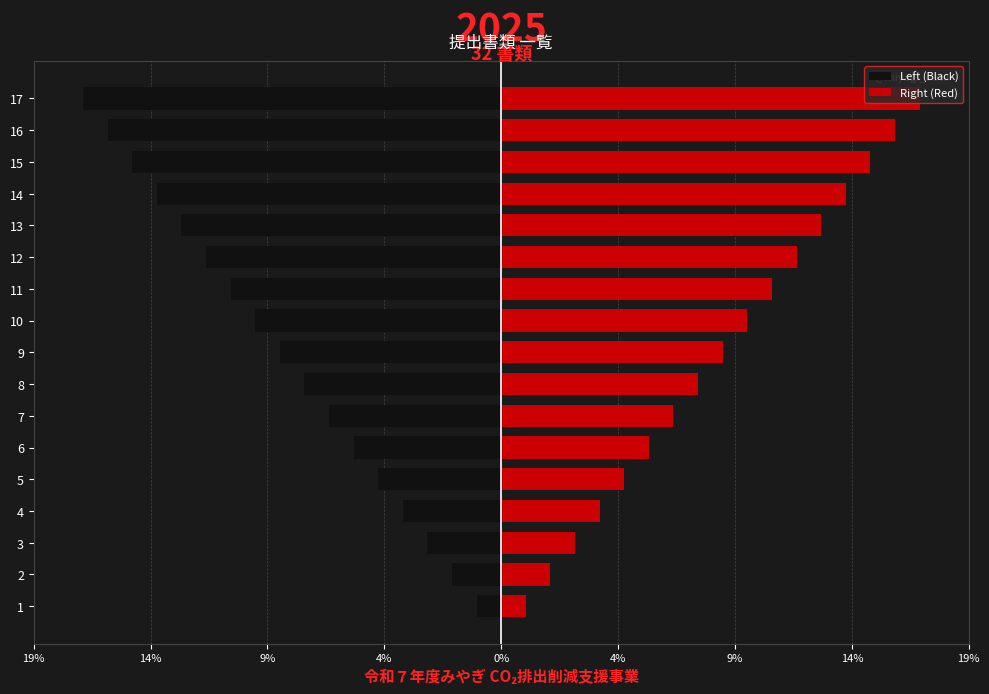

Does the chart contain any negative values?

Yes